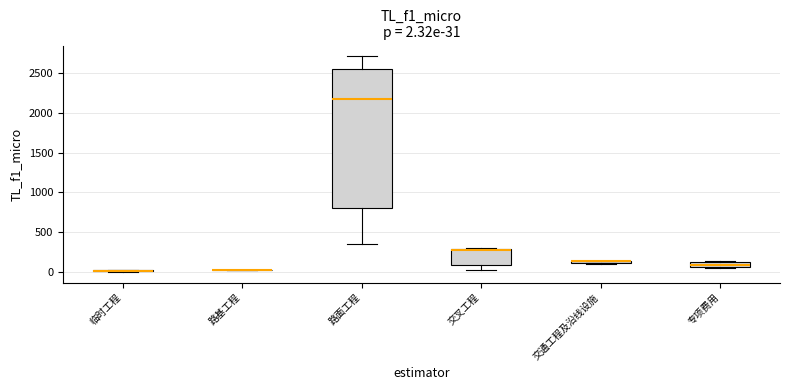

Which box is the tallest, from its lower edge to its upper edge?

路面工程